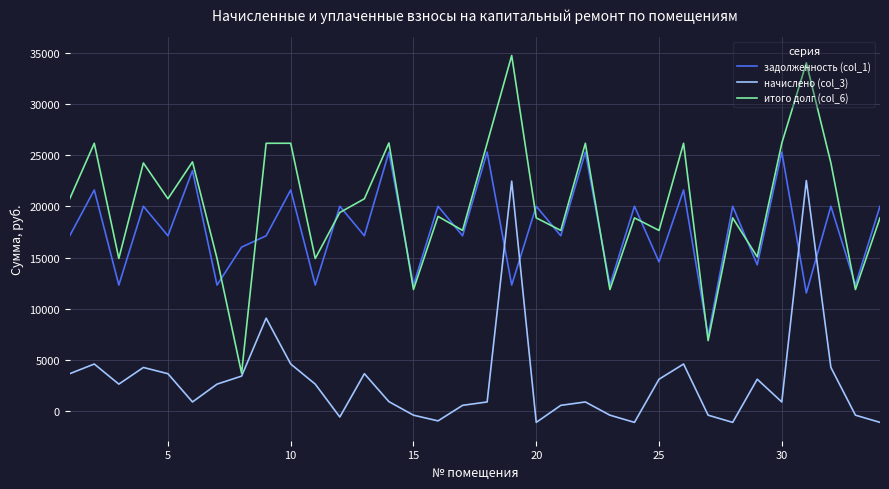

Which series has the largest range (max minus min)?

итого долг (col_6)